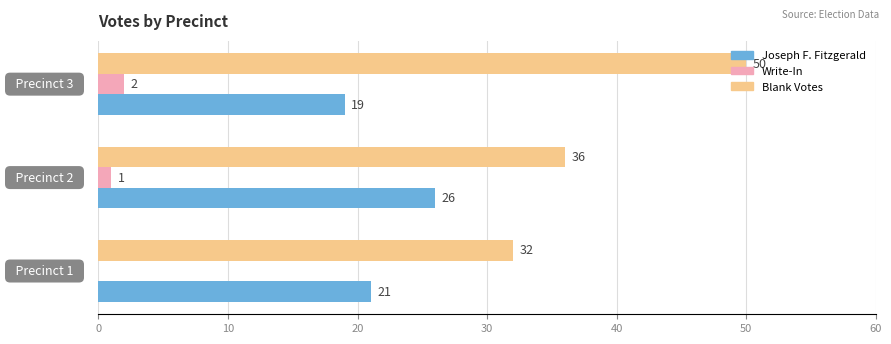

Which series has the largest total across all categories?

Blank Votes